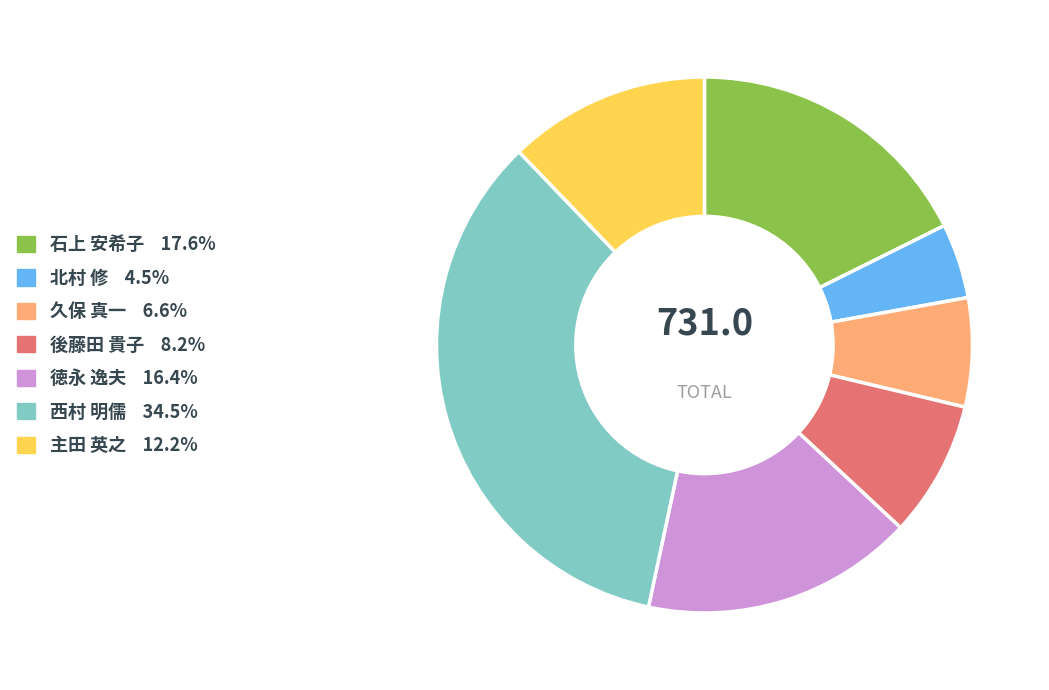

Count the number of slices in the pie.

7